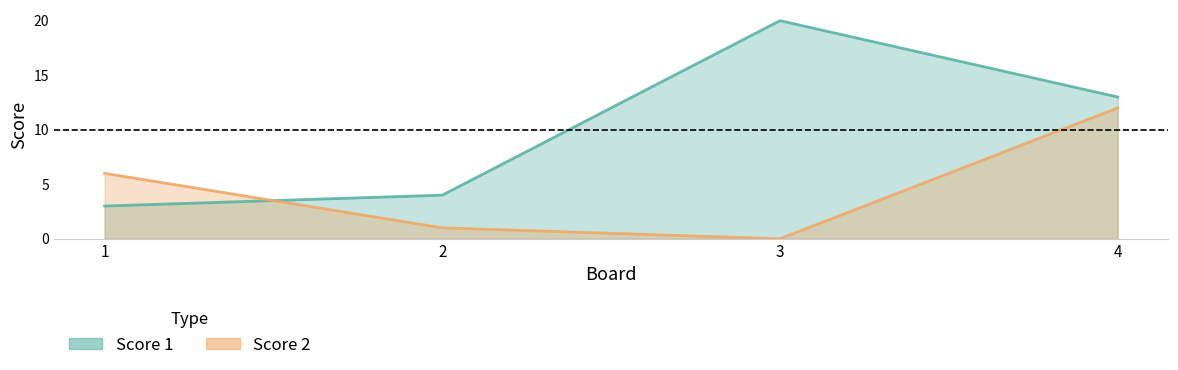

How many lines are shown in the chart?

2